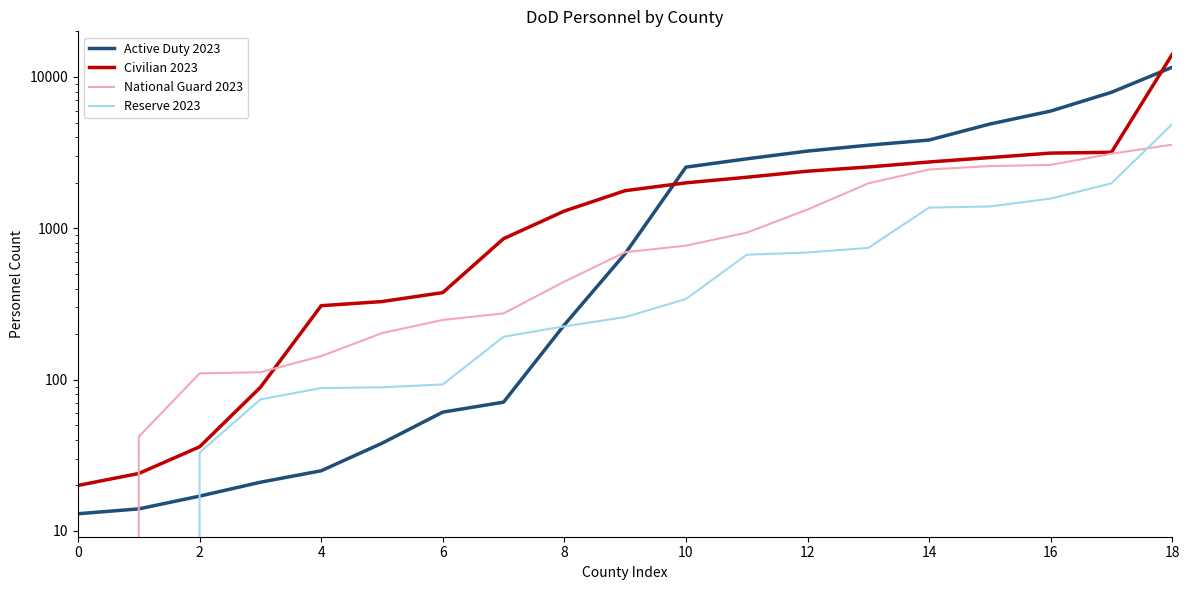

Which series changed the most between 14 and 15?

Active Duty 2023